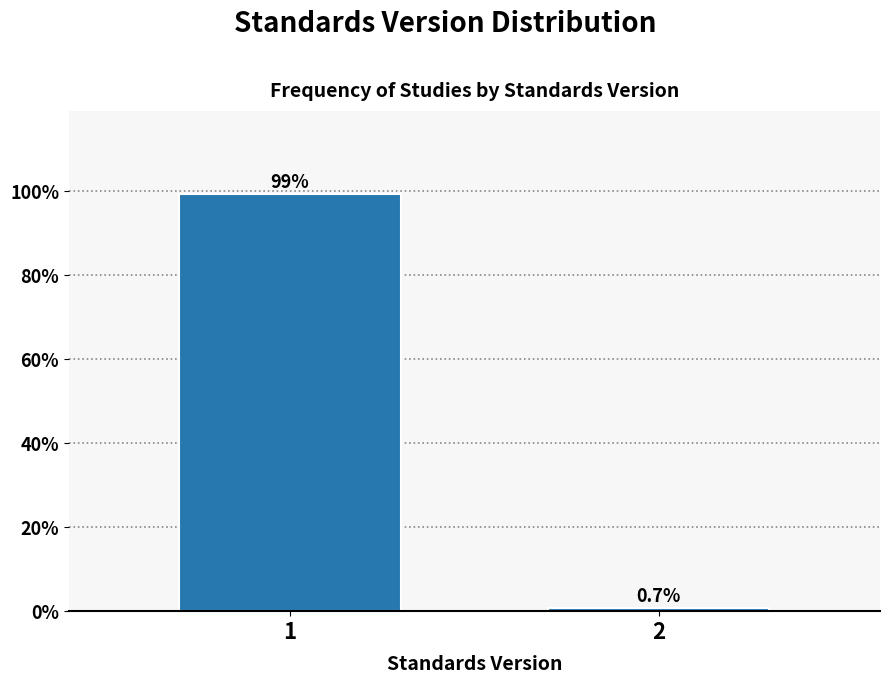

Reading left to right, transcribe all the data shown in this chart.

99.3	0.7